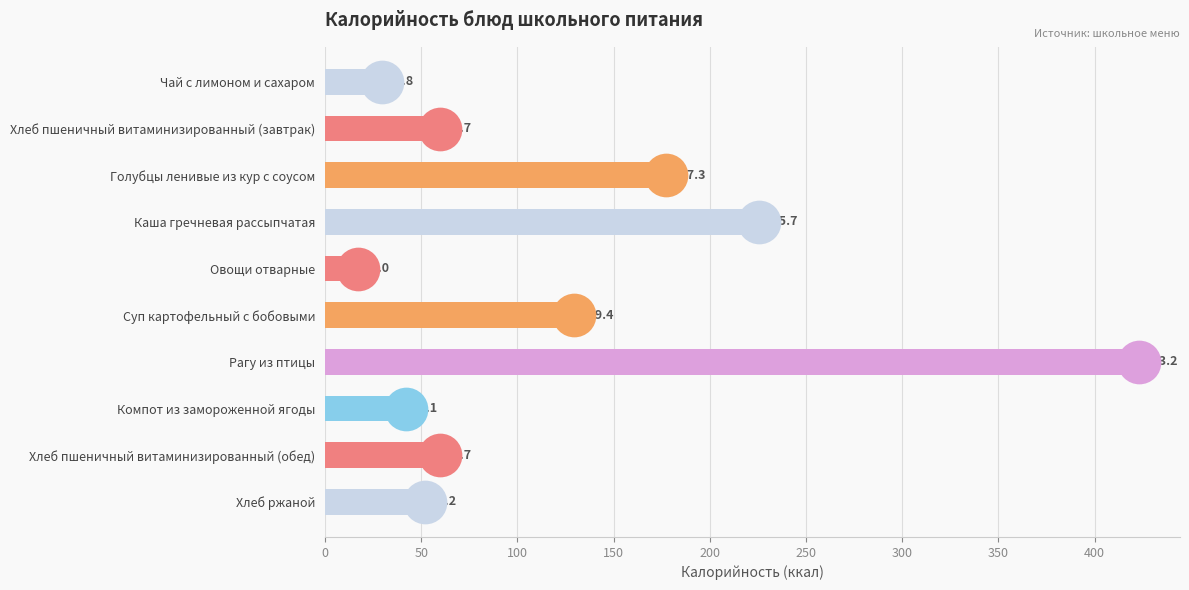

What is the change in value from Суп картофельный с бобовыми to Хлеб пшеничный витаминизированный (обед)?

-69.7